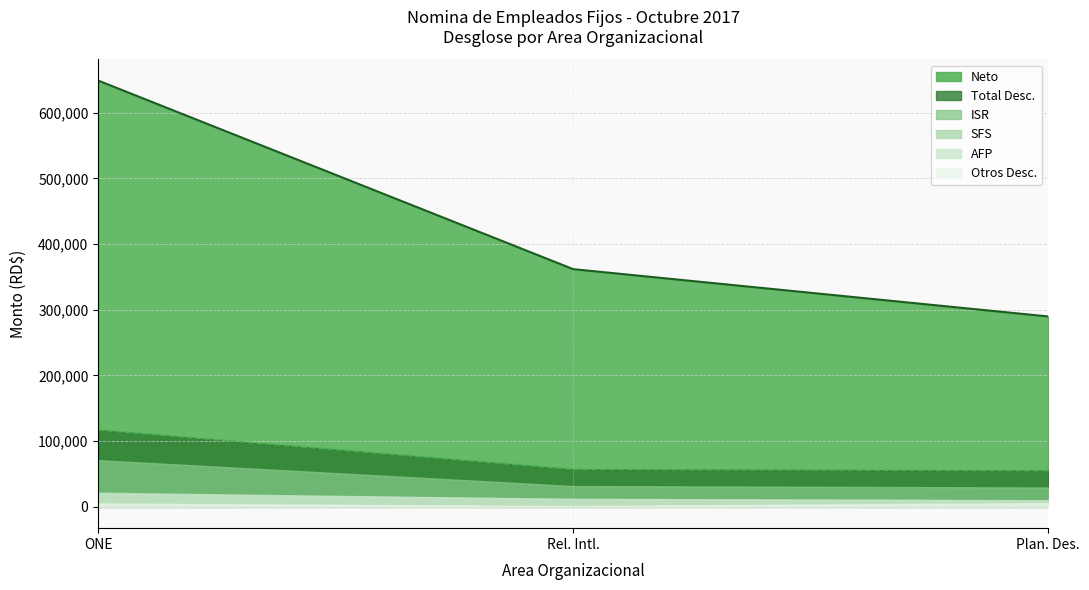

True or false: SFS and AFP cross at least once.

True